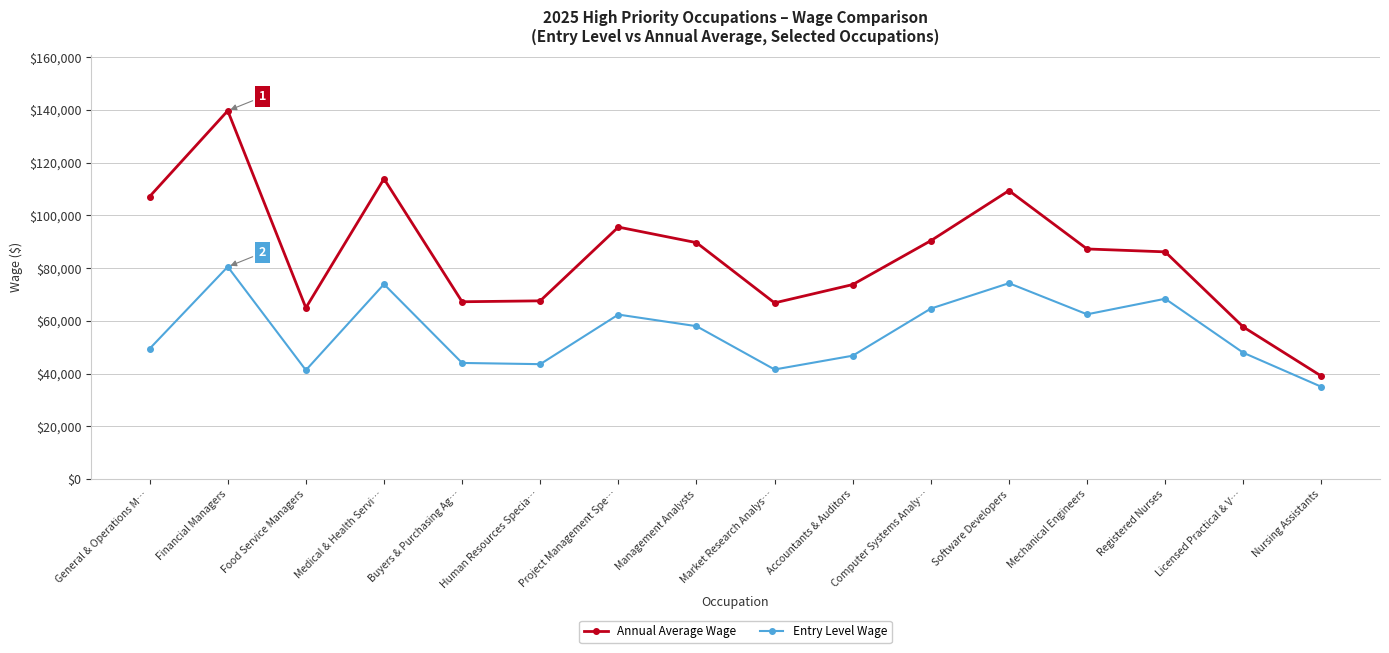

The value of Entry Level Wage at Buyers & Purchasing Ag… is 44060. True or false?

True